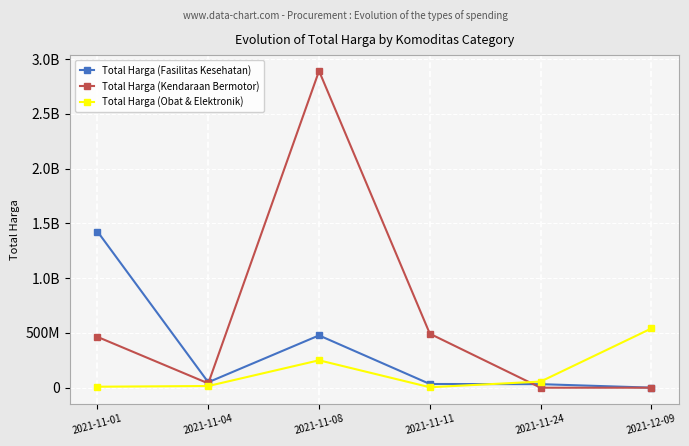

Reading left to right, what are all the values shown in this chart?

Total Harga (Fasilitas Kesehatan): 1425867900	49730040	477600000	34000000	32441200	577875
Total Harga (Kendaraan Bermotor): 464002100	39440000	2892122000	493000000	0	0
Total Harga (Obat & Elektronik): 9180000	15513960	250350000	4350000	56152800	541071000